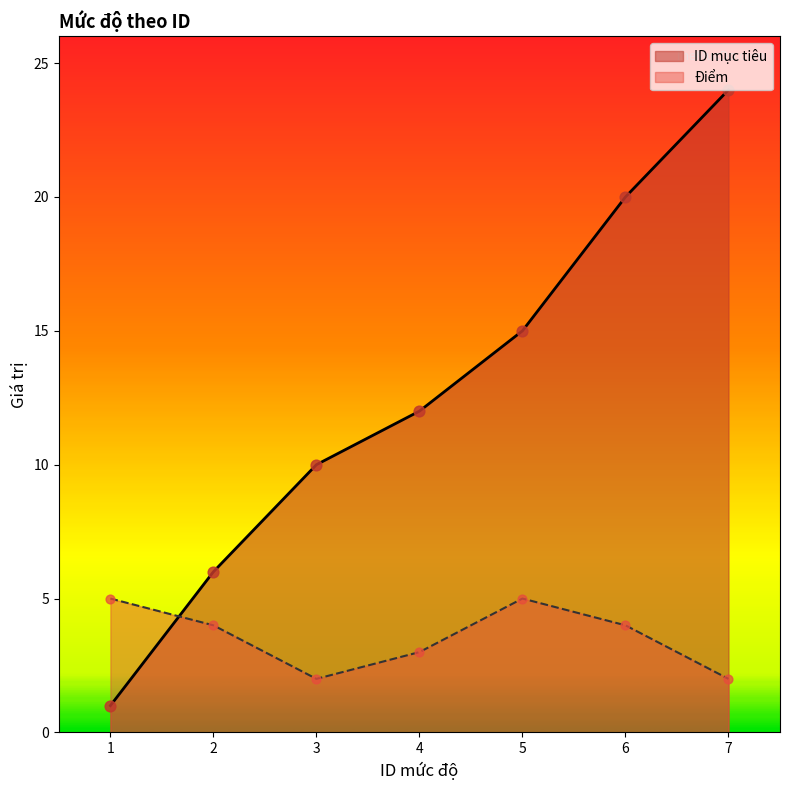

Which series reaches the maximum Y coordinate?

ID mục tiêu